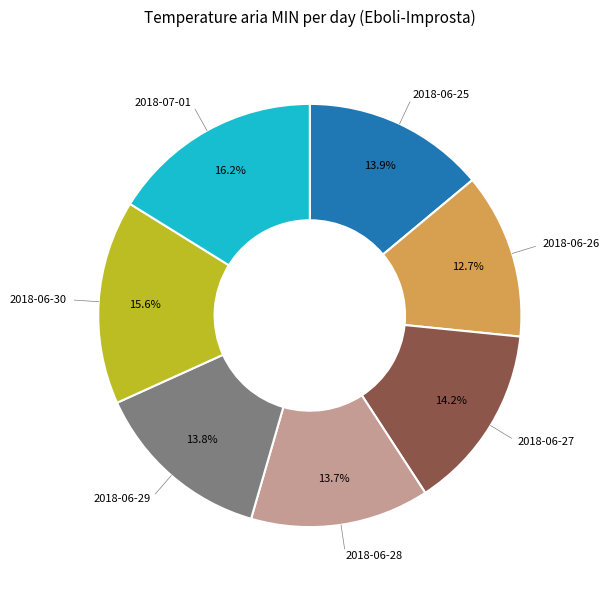

To the nearest percent, what percentage of the pie is 2018-06-29?

14%